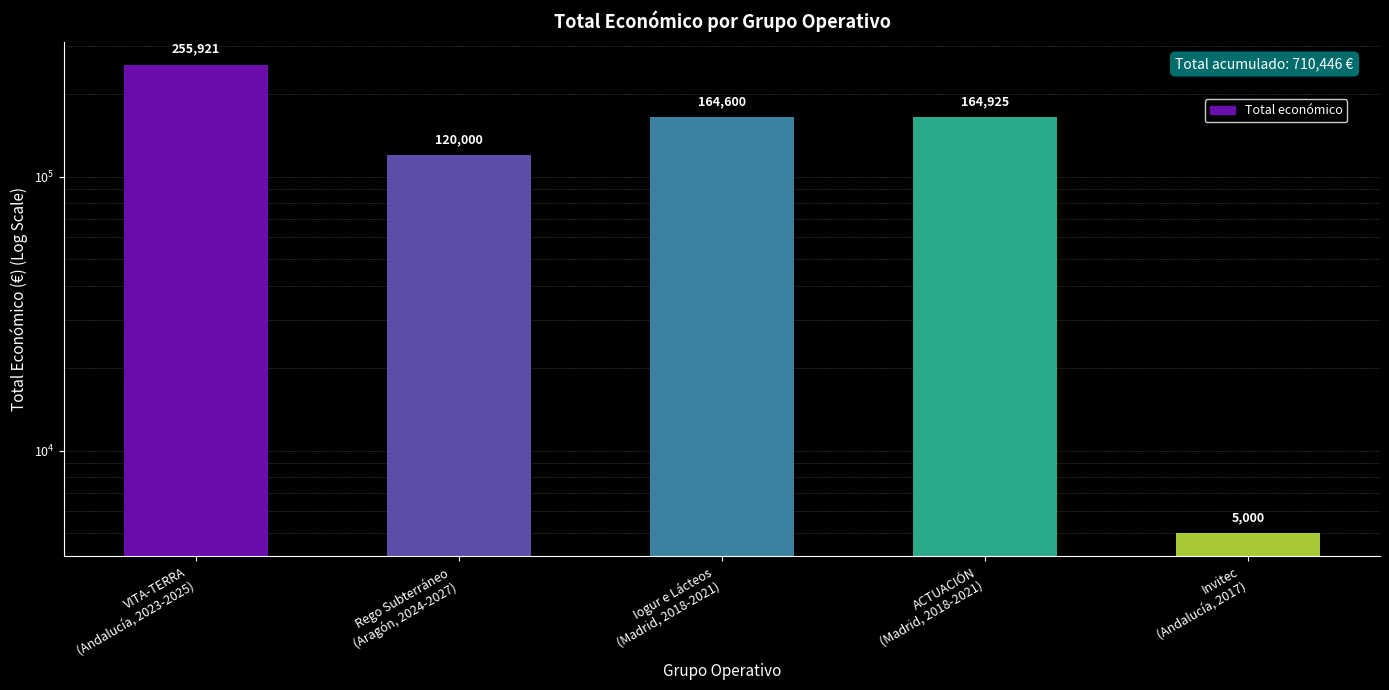

Reading left to right, list all the values displayed in this chart.

VITA-TERRA
(Andalucía, 2023-2025)=255921	Rego Subterráneo
(Aragón, 2024-2027)=120000	Iogur e Lácteos
(Madrid, 2018-2021)=164600	ACTUACIÓN
(Madrid, 2018-2021)=164925	Invitec
(Andalucía, 2017)=5000